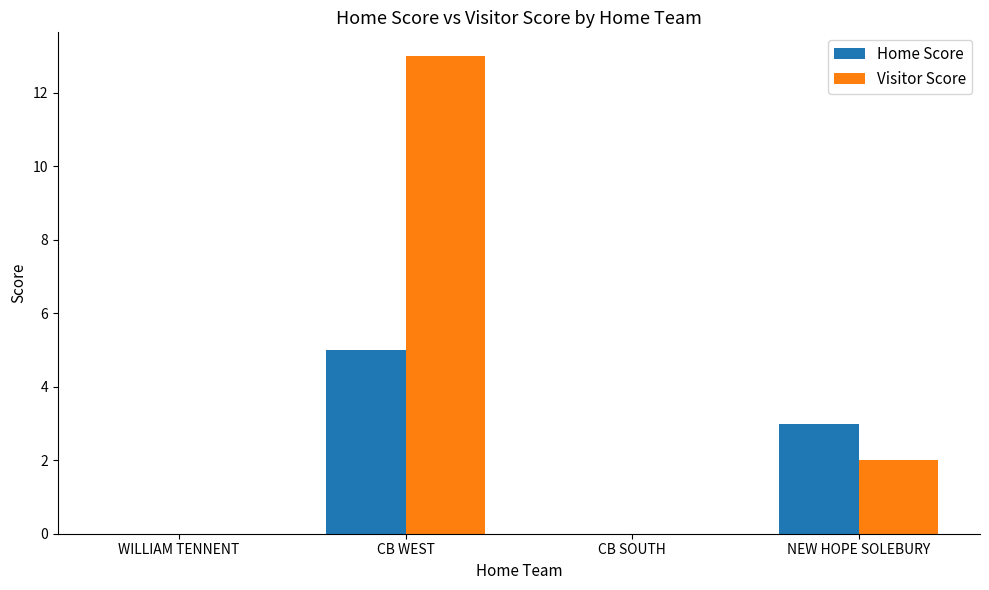

Which category has the highest value in the Home Score series?

CB WEST